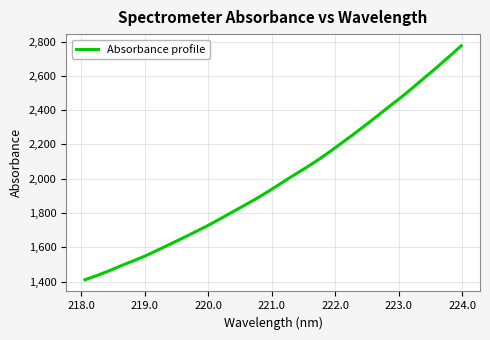

What is the maximum value shown in the chart?

2775.2